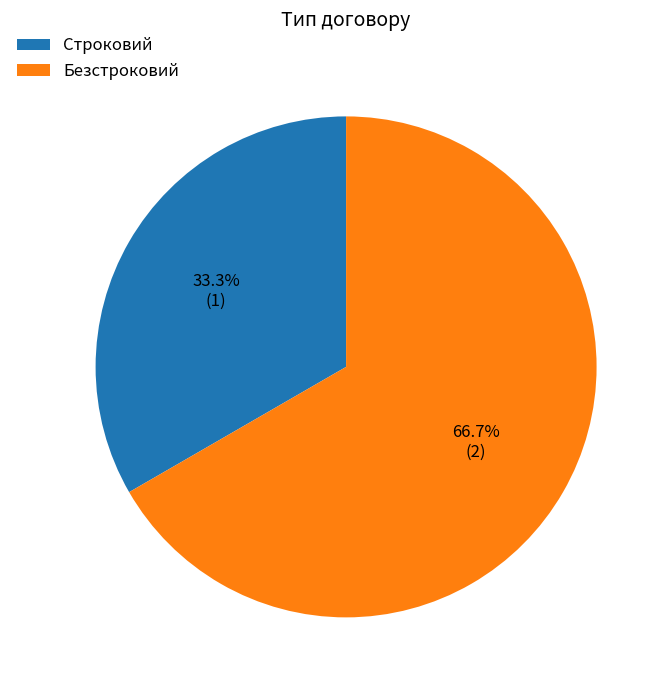

What is the total percentage of Строковий and Безстроковий?

100.0%